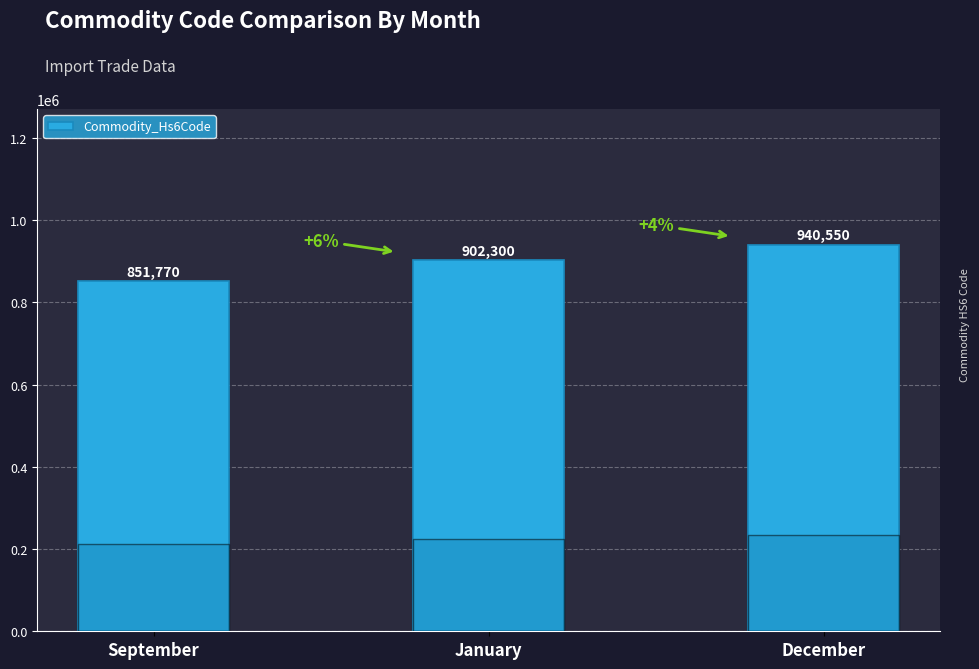

What is the value of the 3rd bar from the left?

940550